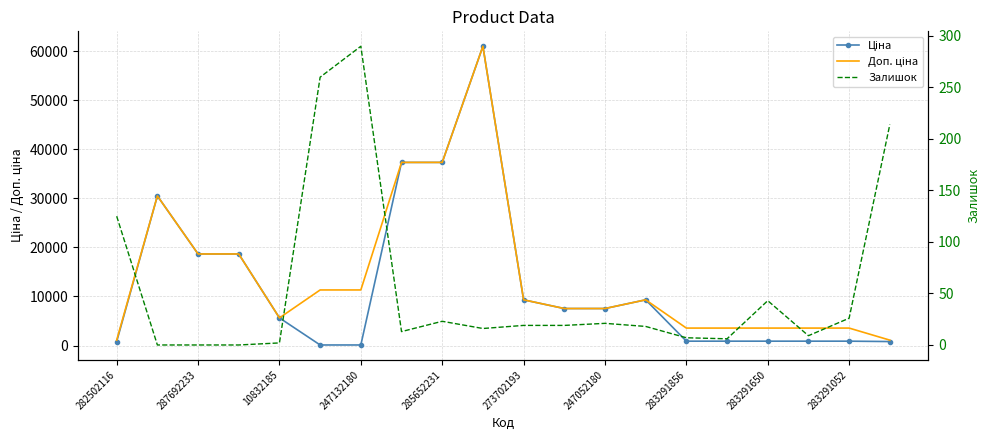

At how many categories does at least one series exceed 38569?

1